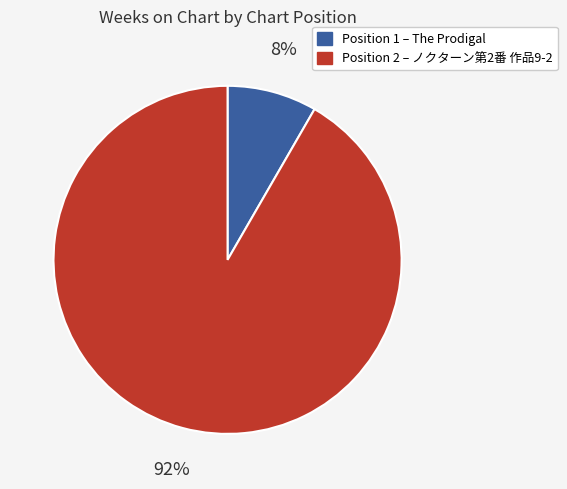

Does any single category account for the majority?

Yes